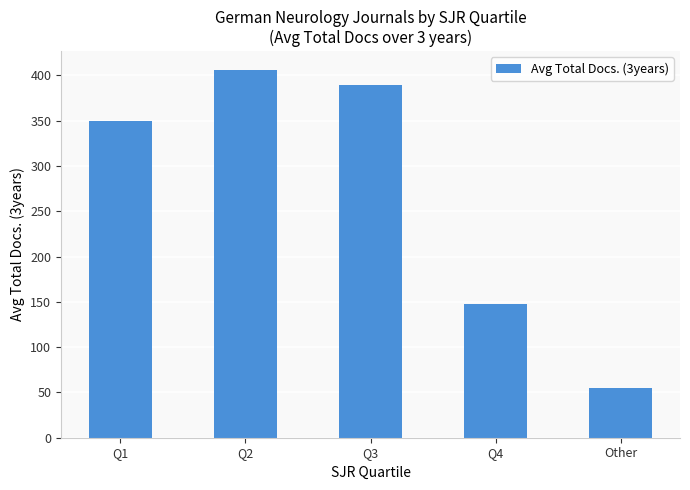

What is the label of the 4th bar from the right?

Q2